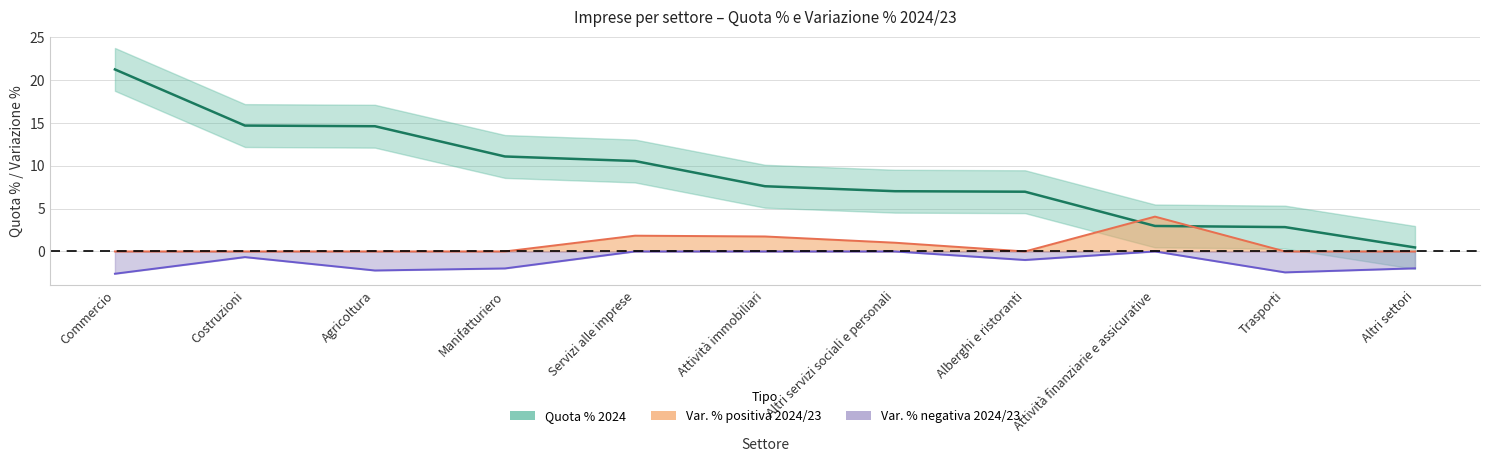

Between Agricoltura and Costruzioni, which is larger?

Costruzioni